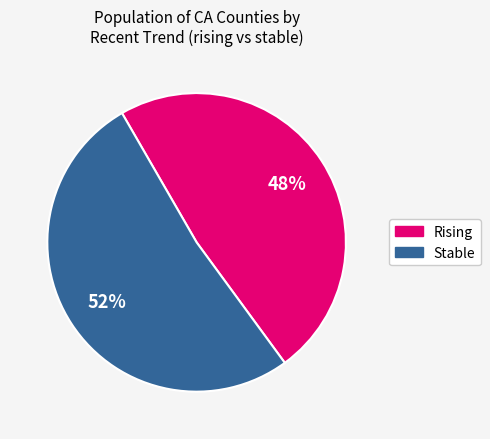

Count the number of slices in the pie.

2